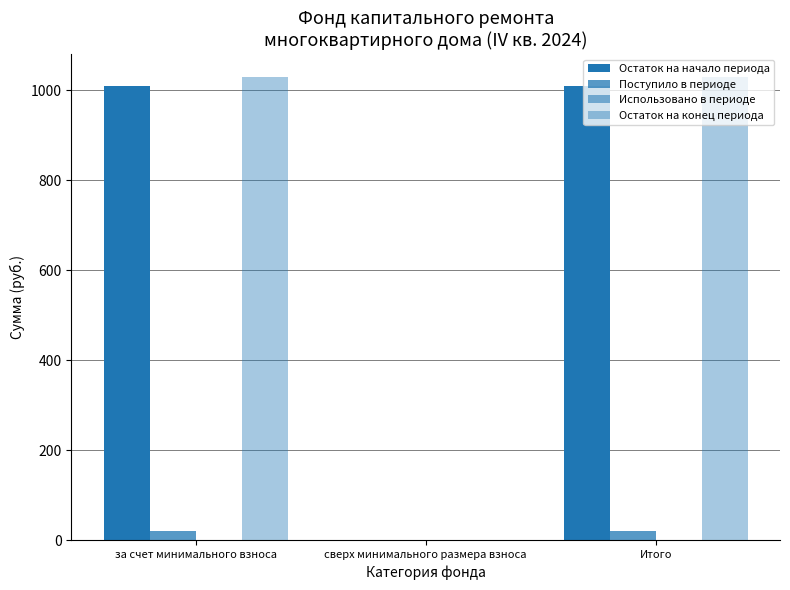

Count the number of data series in this chart.

3